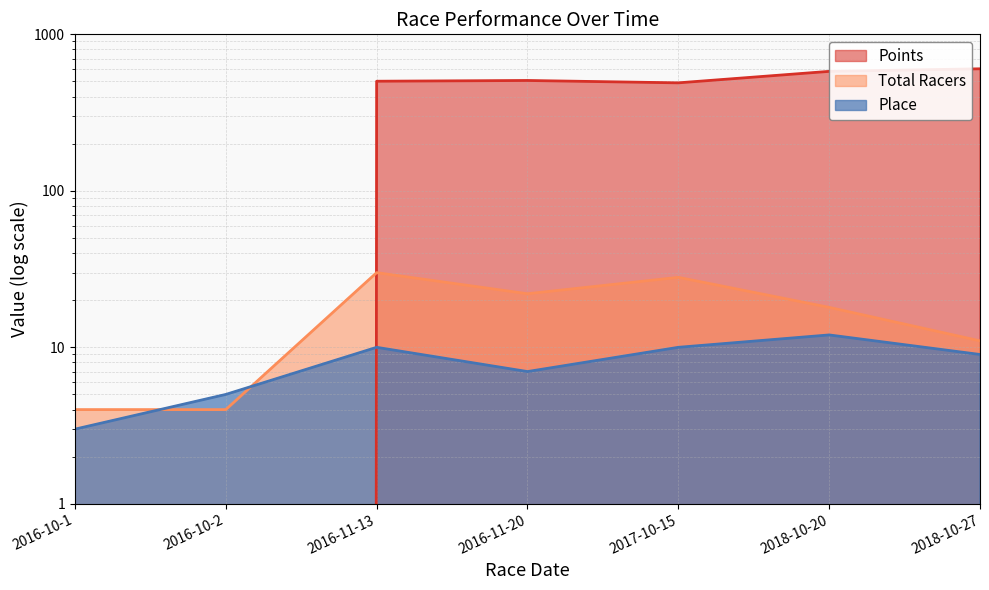

Which series has the largest total across all categories?

Points